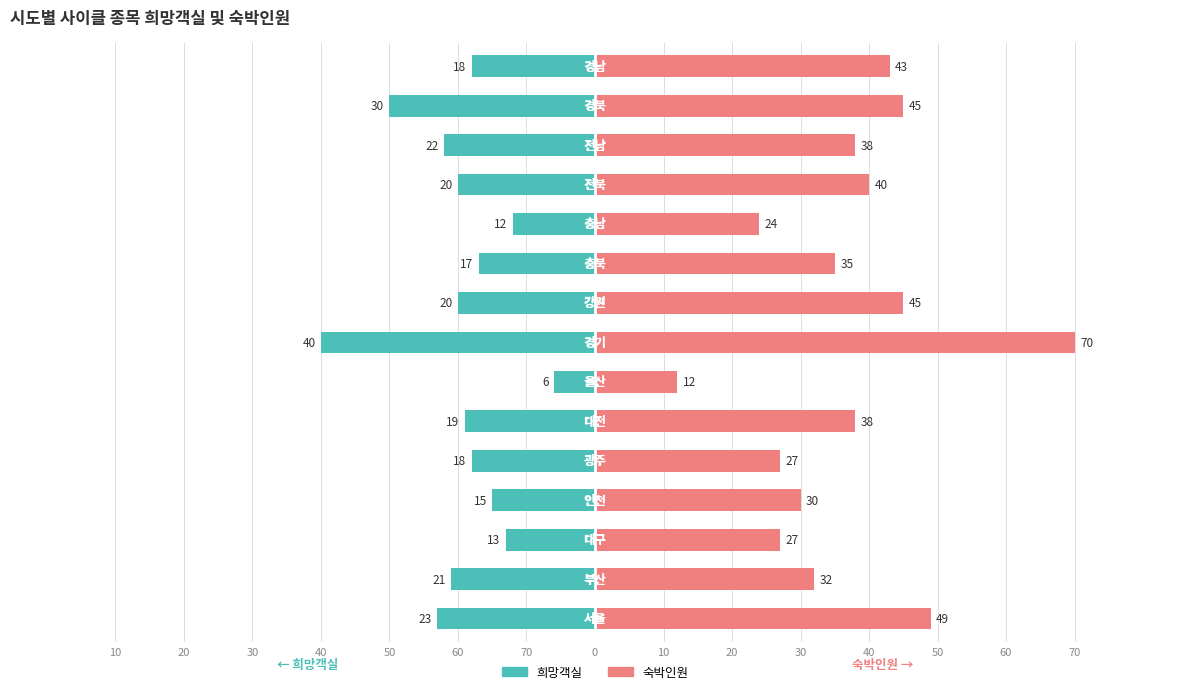

Reading left to right, what are all the values shown in this chart?

희망객실: 70=-23	60=-21	50=-13	40=-15	30=-18	20=-19	10=-6	0=-40	10=-20	20=-17	30=-12	40=-20	50=-22	60=-30	70=-18
숙박인원: 70=49	60=32	50=27	40=30	30=27	20=38	10=12	0=70	10=45	20=35	30=24	40=40	50=38	60=45	70=43